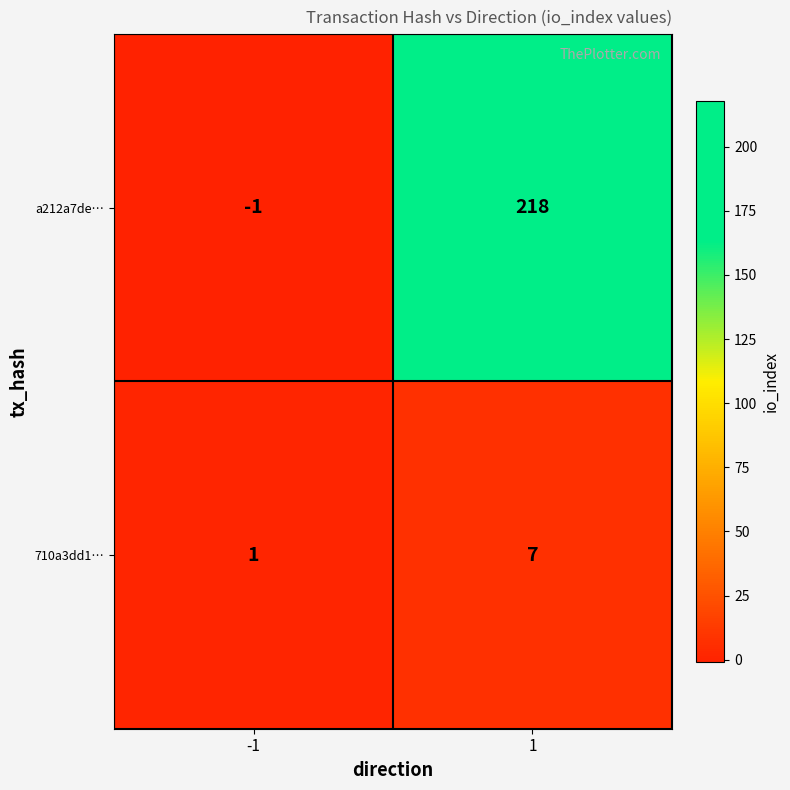

What is the spread (max minus min) of values at -1?

2